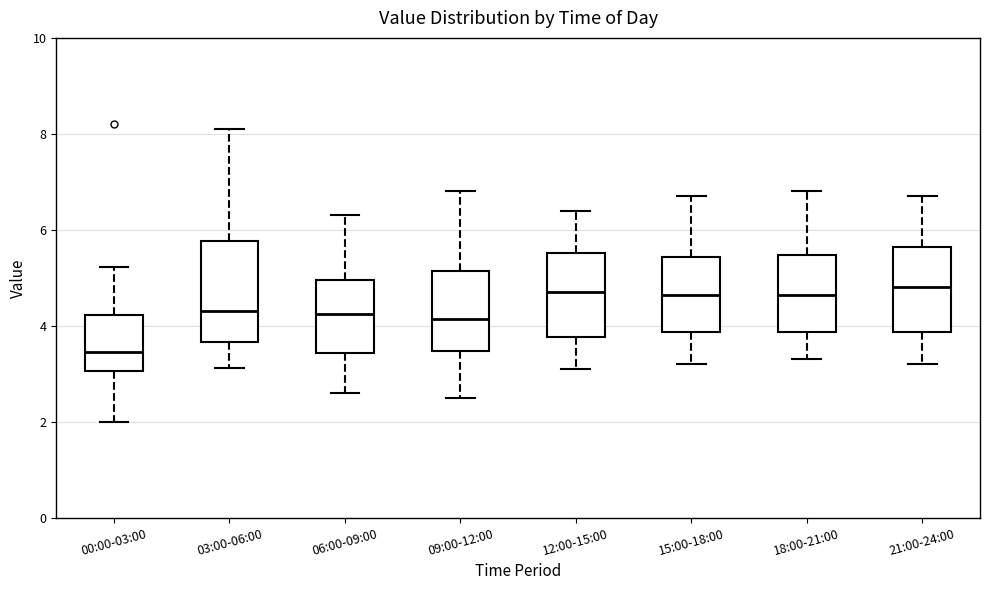

Reading left to right, read every box against the y-axis: the position of its median line, the range the box covers, and the ends of its whiskers. The values are not printed on the chart, so give them approximately, as read against the axis.

00:00-03:00: median 3.4, box 3.0 to 4.2, whiskers 2.0 to 5.2
03:00-06:00: median 4.4, box 3.6 to 5.8, whiskers 3.2 to 8.2
06:00-09:00: median 4.2, box 3.4 to 5.0, whiskers 2.6 to 6.4
09:00-12:00: median 4.2, box 3.4 to 5.2, whiskers 2.6 to 6.8
12:00-15:00: median 4.8, box 3.8 to 5.6, whiskers 3.2 to 6.4
15:00-18:00: median 4.6, box 3.8 to 5.4, whiskers 3.2 to 6.8
18:00-21:00: median 4.6, box 3.8 to 5.4, whiskers 3.4 to 6.8
21:00-24:00: median 4.8, box 3.8 to 5.6, whiskers 3.2 to 6.8